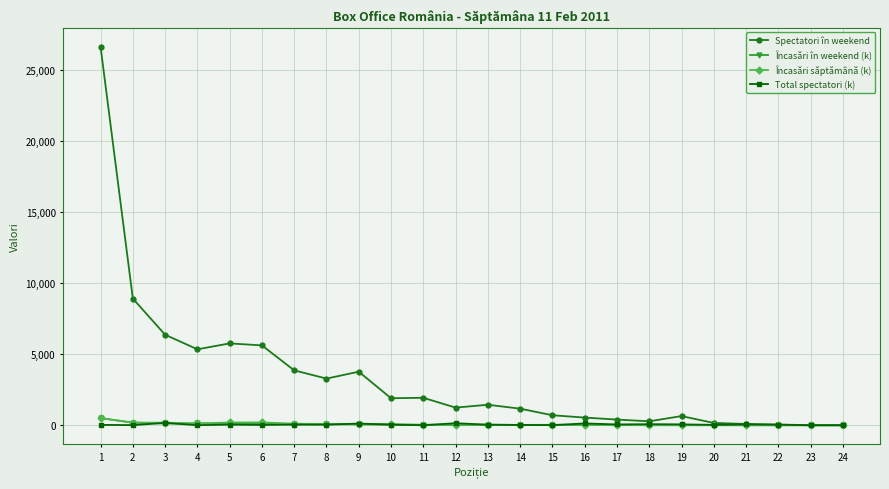

Which series has the largest range (max minus min)?

Spectatori în weekend